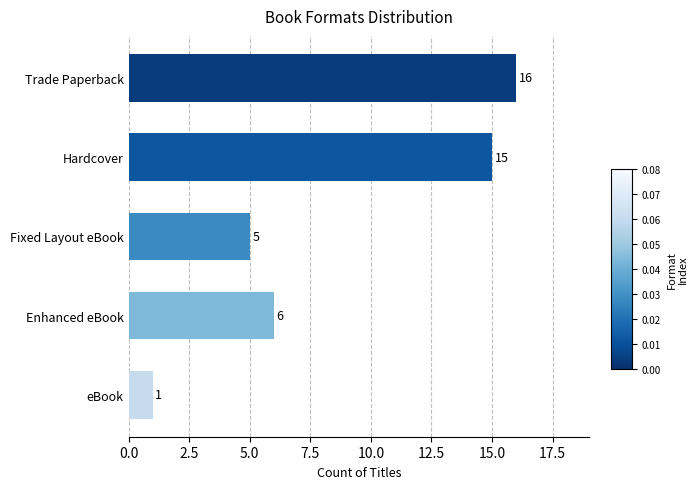

What is the difference between the values at eBook and Hardcover?

14